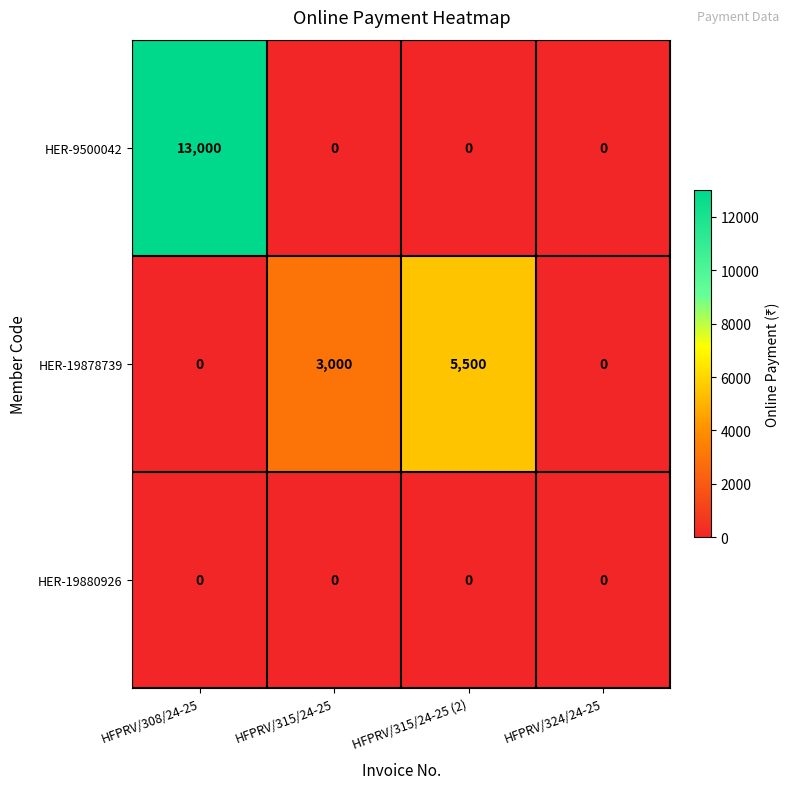

True or false: HER-19880926 has a value of 0 at HFPRV/315/24-25 (2).

True